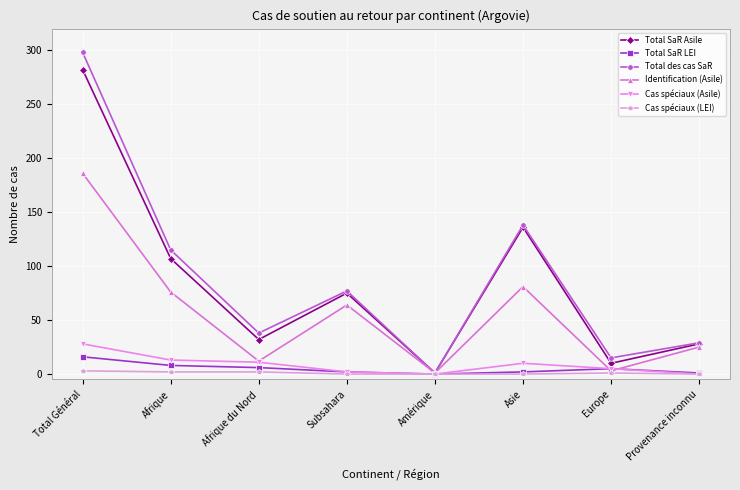

At which category does Identification (Asile) reach its first local valley?

Afrique du Nord